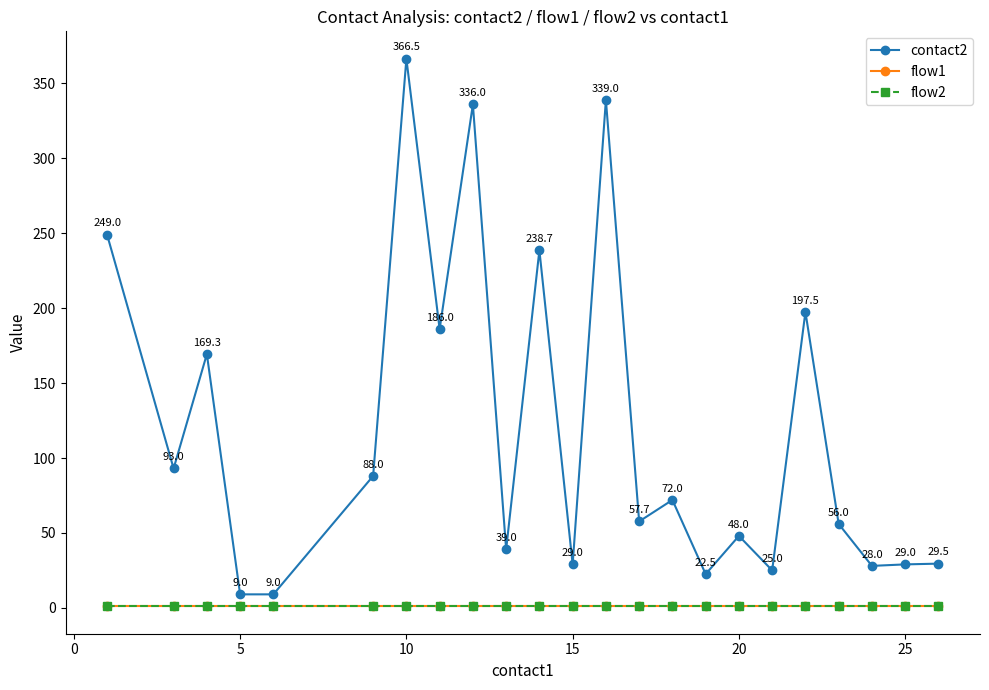

True or false: contact2 and flow1 intersect in this chart.

False